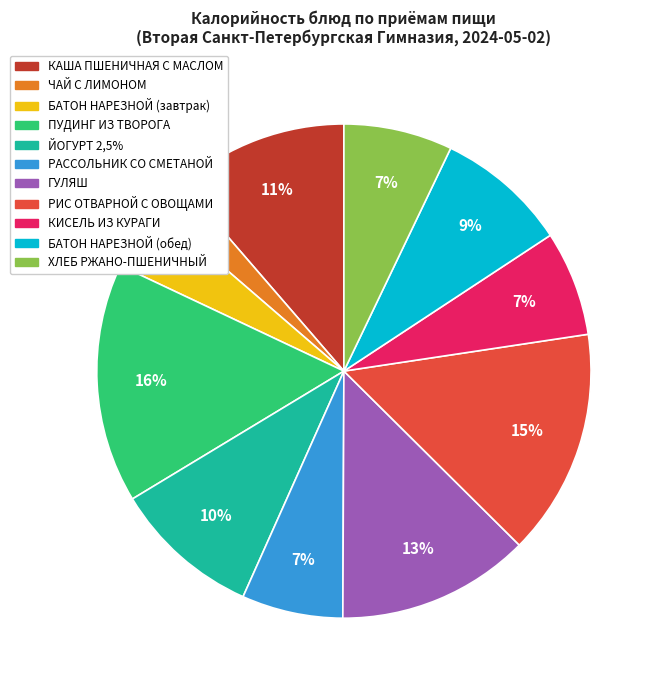

True or false: ЙОГУРТ 2,5% accounts for 17% of the total.

False